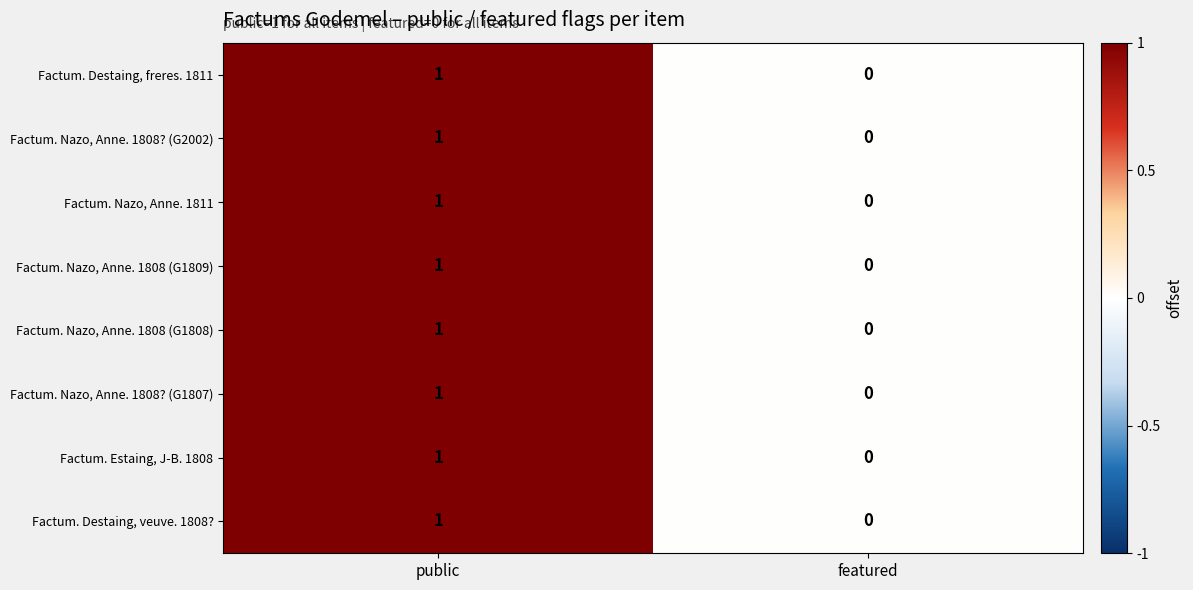

Is the value of Factum. Destaing, freres. 1811 at featured greater than the value of Factum. Nazo, Anne. 1808 (G1809) at public?

No